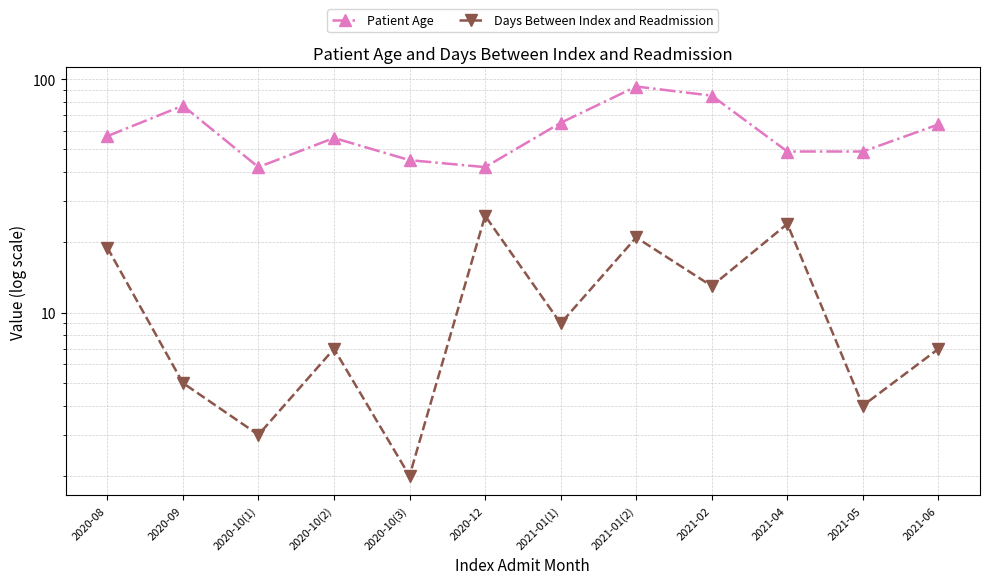

True or false: Days Between Index and Readmission has a value of 3 at 2020-10(3).

False